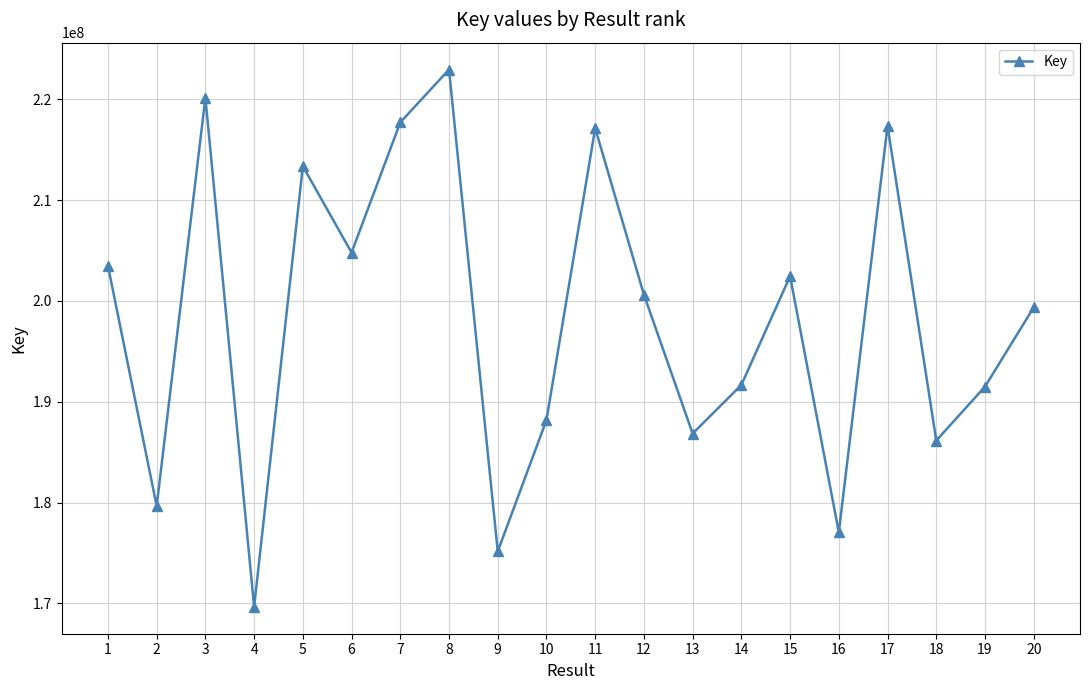

How many interior local peaks (higher than both neighbors) does the data have?

6